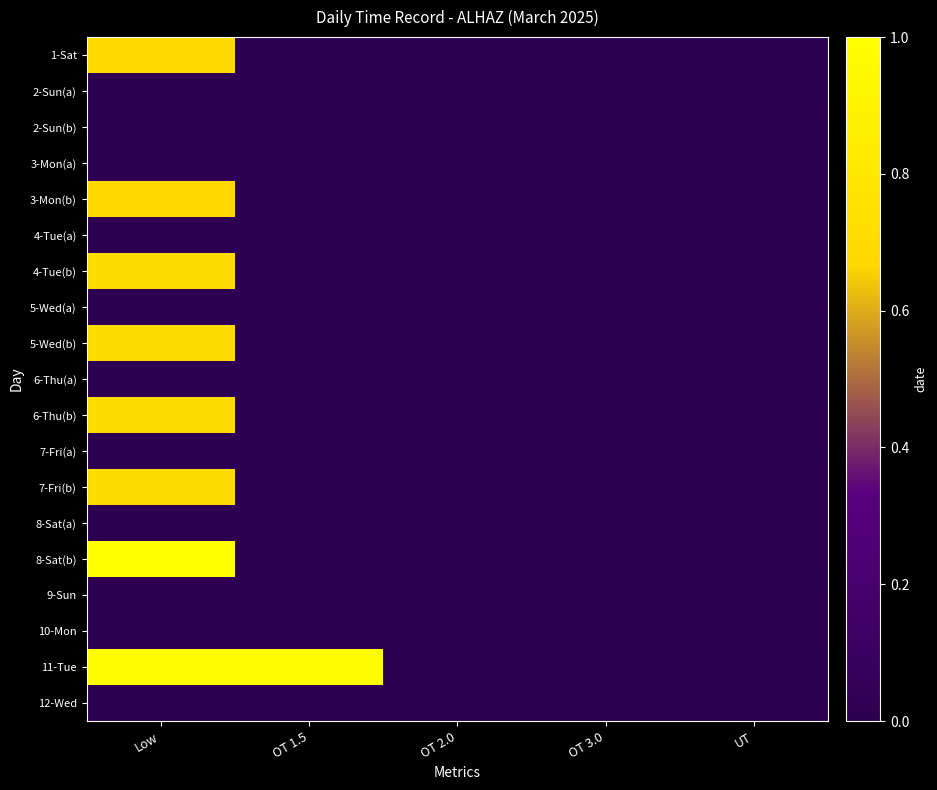

Rank the series by their maximum value, from lowest to highest.

2-Sun(a), 2-Sun(b), 4-Tue(a), 5-Wed(a), 6-Thu(a), 7-Fri(a), 8-Sat(a), 9-Sun, 10-Mon, 12-Wed, 3-Mon(a), 3-Mon(b), 1-Sat, 5-Wed(b), 4-Tue(b), 6-Thu(b), 7-Fri(b), 11-Tue, 8-Sat(b)